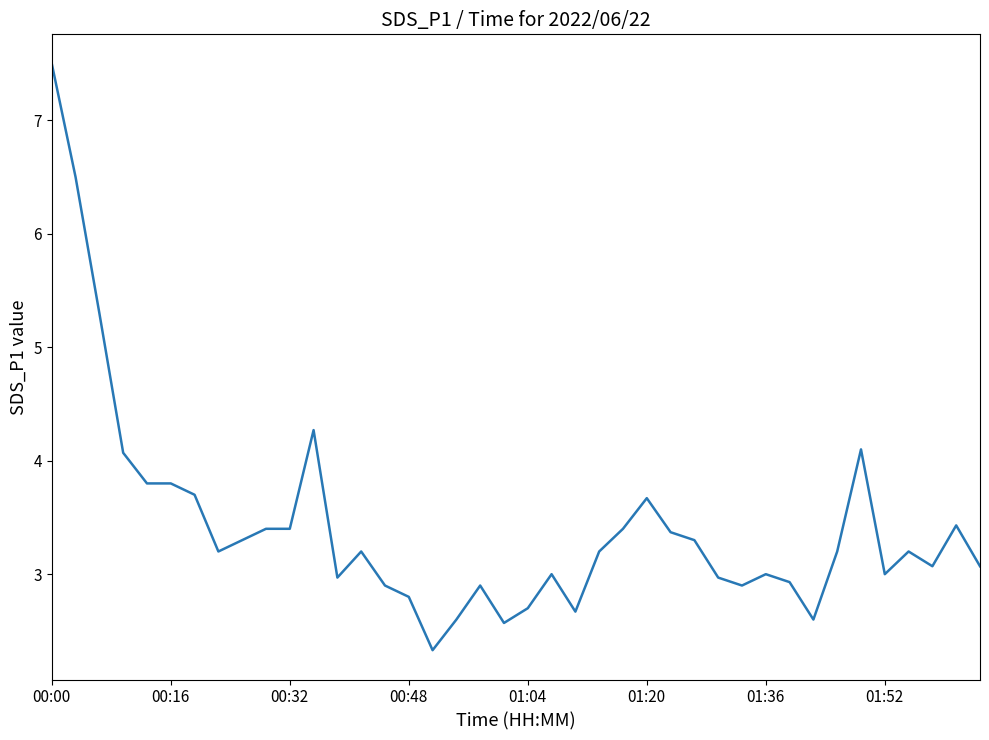

What is the difference between the maximum and minimum values?

5.2